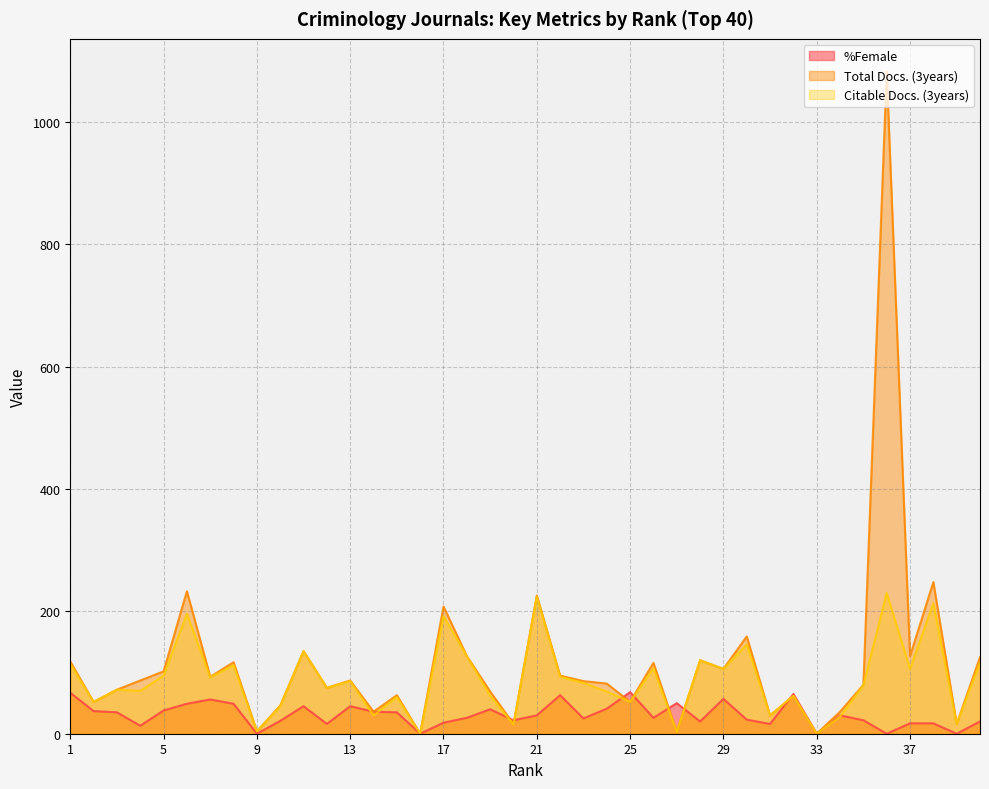

What is the difference between the Citable Docs. (3years) values at 25 and 19?

10